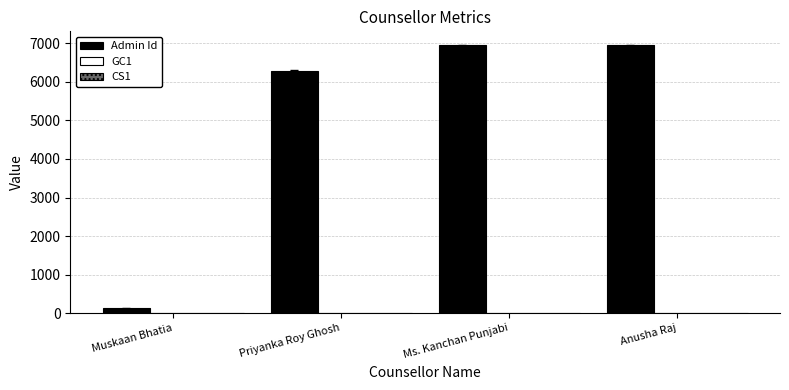

What is the greatest value displayed?

6949